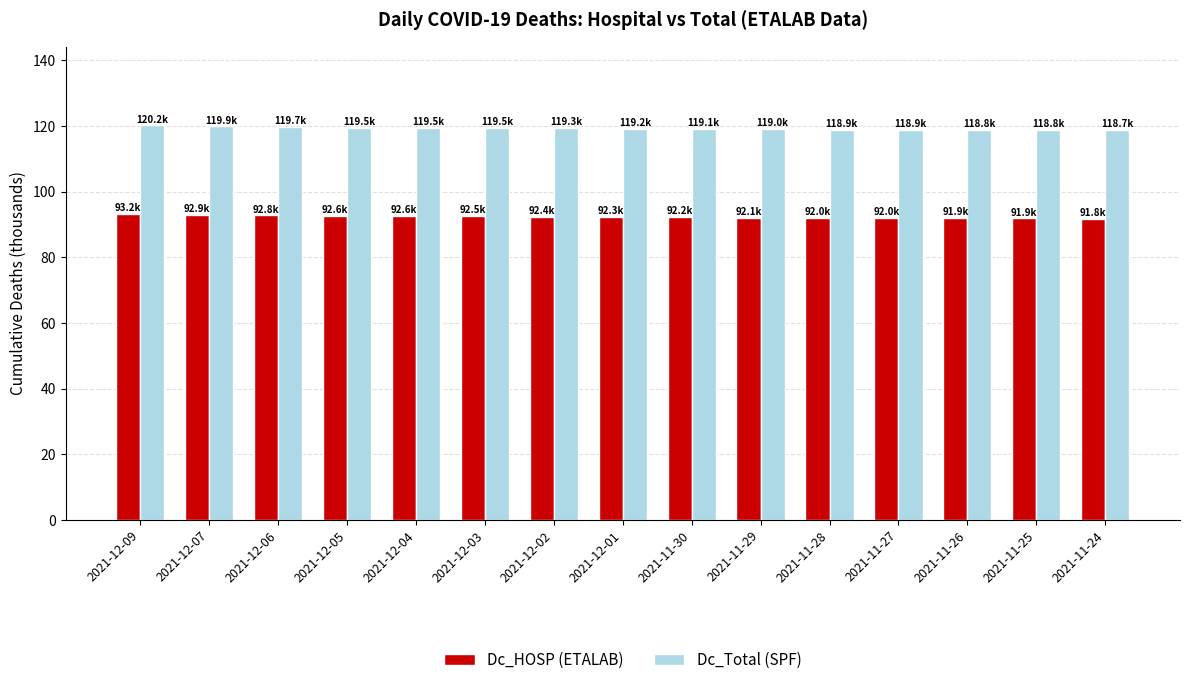

Rank the series by their maximum value, from highest to lowest.

Dc_Total (SPF), Dc_HOSP (ETALAB)